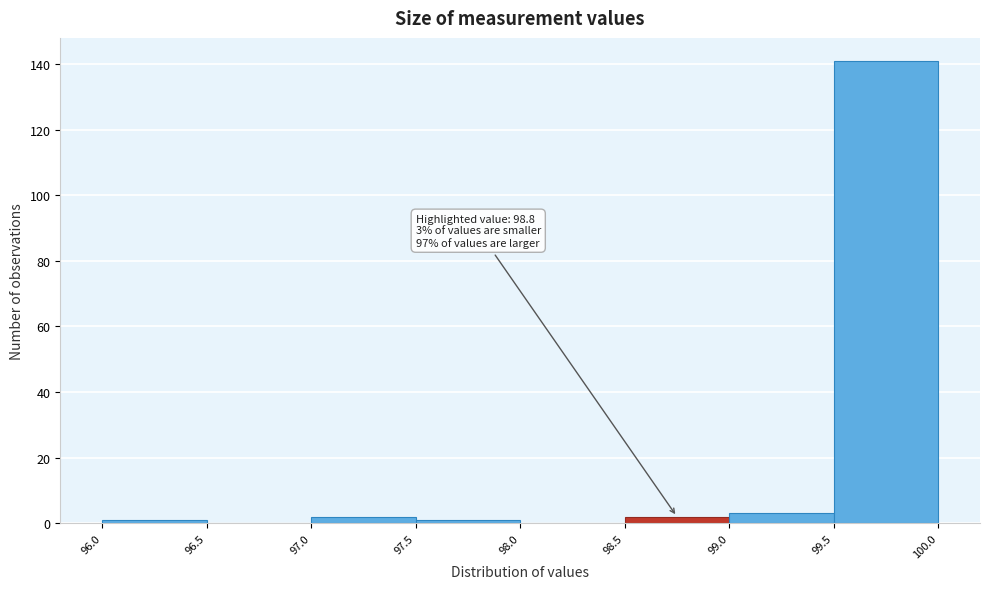

Over which range of the x-axis is the bar tallest?

99.5 to 100.0